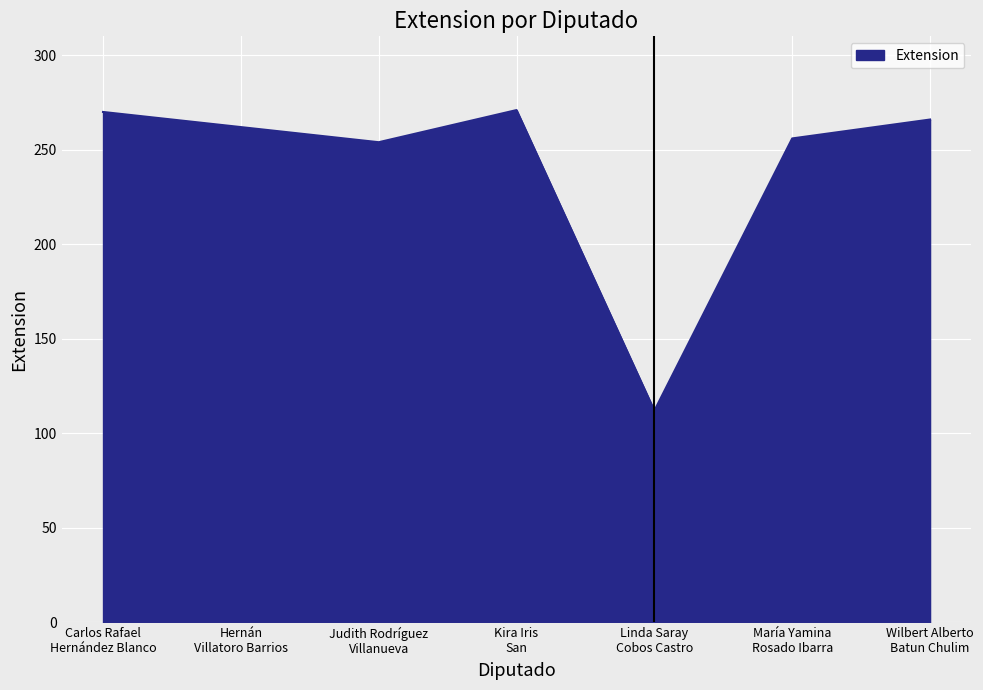

What is the difference between the second highest and second lowest values?

16